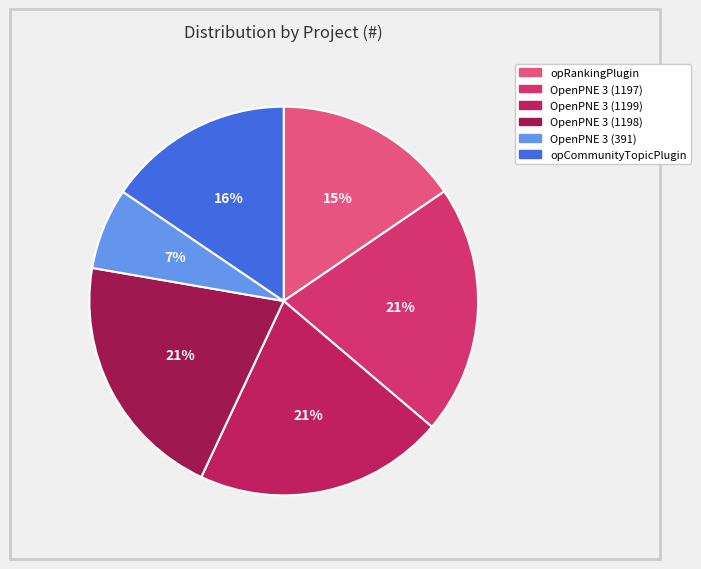

To the nearest percent, what percentage of the pie is OpenPNE 3 (1197)?

21%